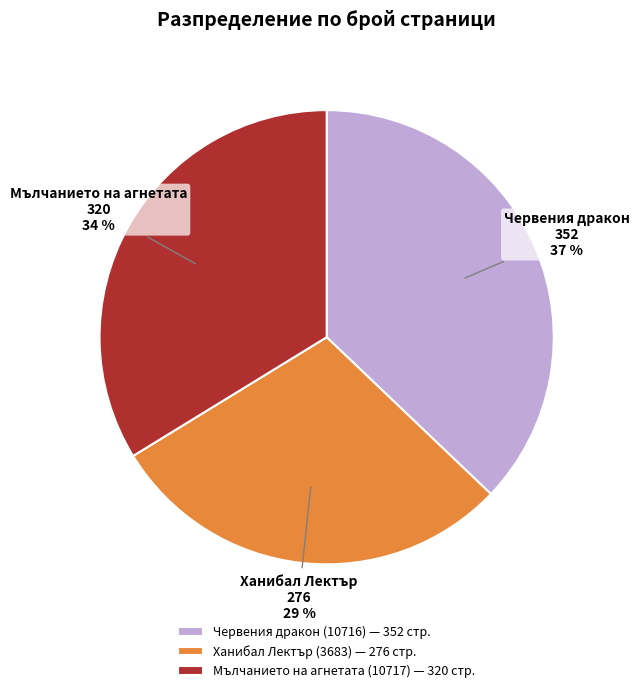

To the nearest percent, what is the average slice percentage?

33%